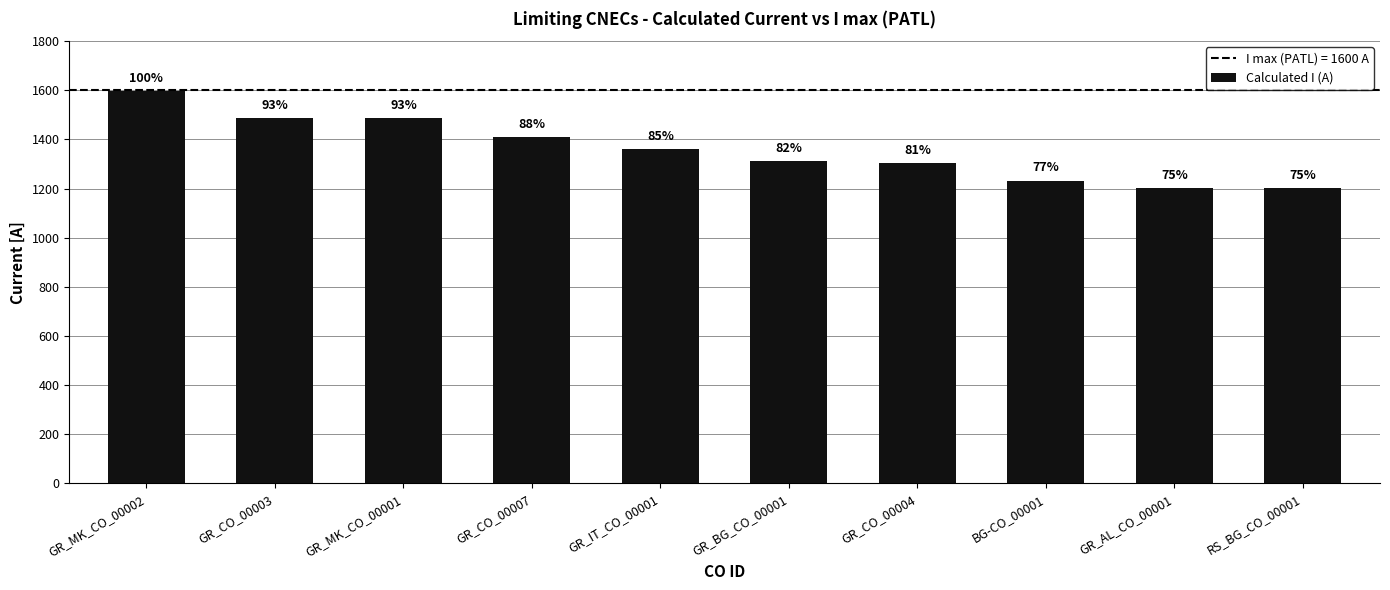

Reading right to left, list all the values displayed in this chart.

RS_BG_CO_00001=1203	GR_AL_CO_00001=1203	BG-CO_00001=1233	GR_CO_00004=1304	GR_BG_CO_00001=1313	GR_IT_CO_00001=1360	GR_CO_00007=1409	GR_MK_CO_00001=1486	GR_CO_00003=1487	GR_MK_CO_00002=1597